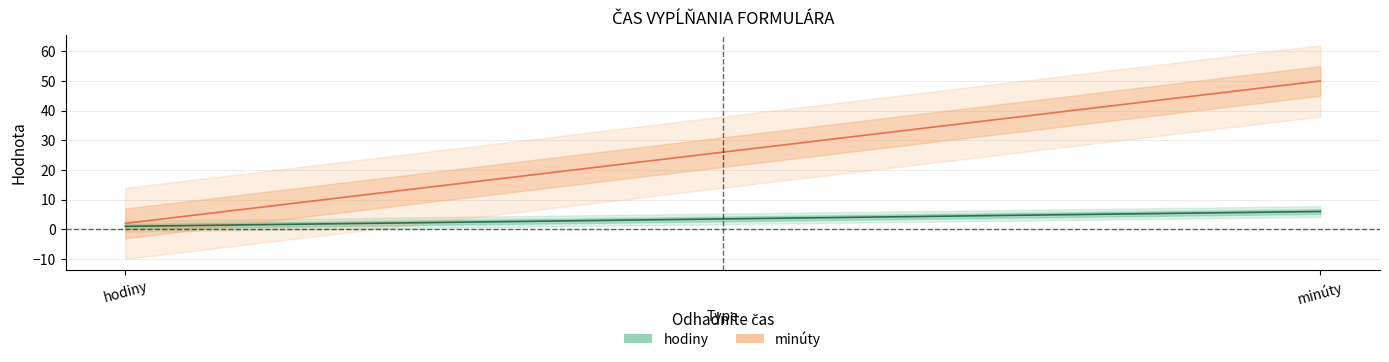

How many lines are shown in the chart?

2